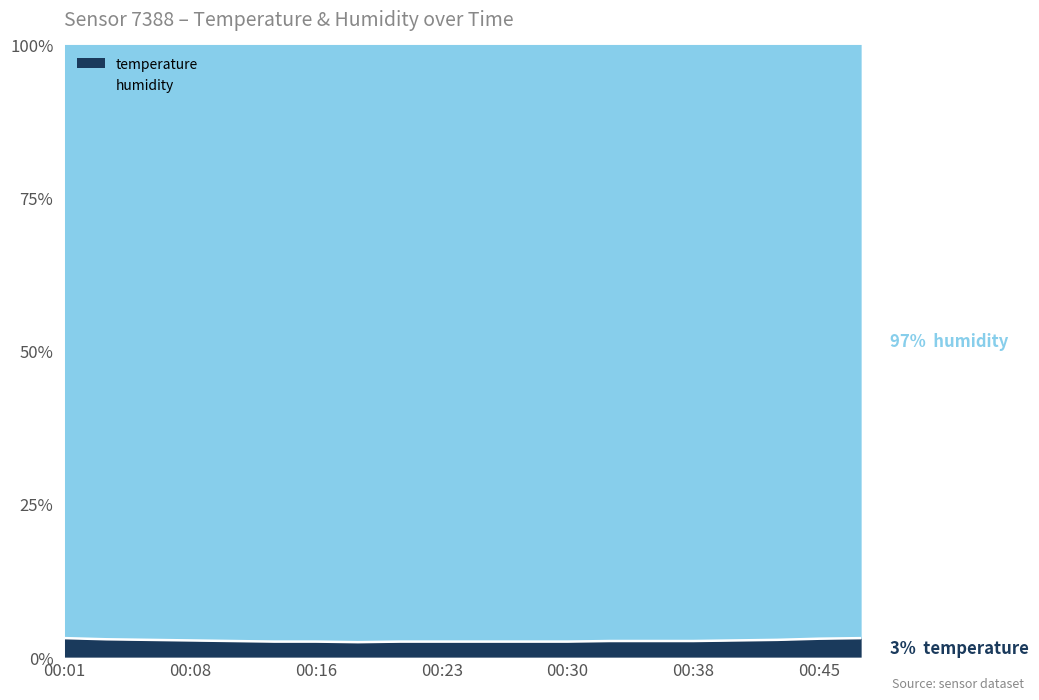

What is the average value?

2.7